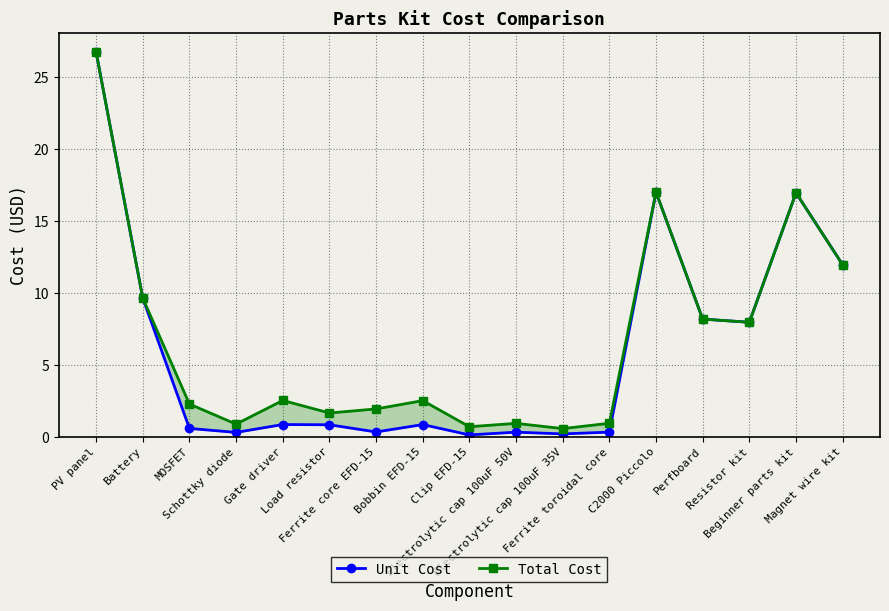

True or false: Total Cost and Unit Cost cross at least once.

False